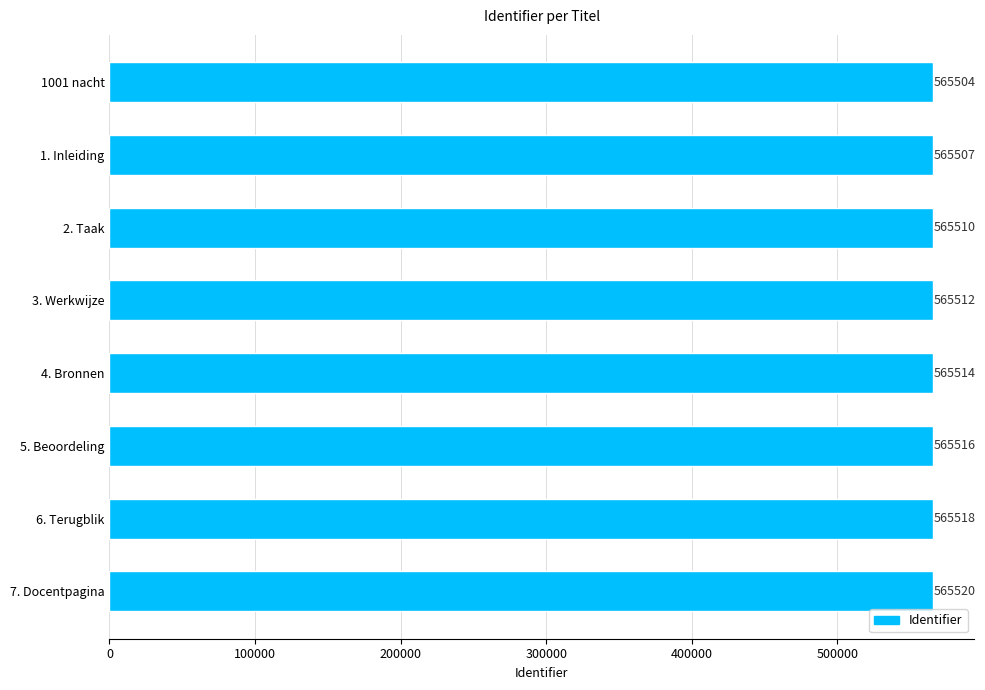

What is the average value?

565513